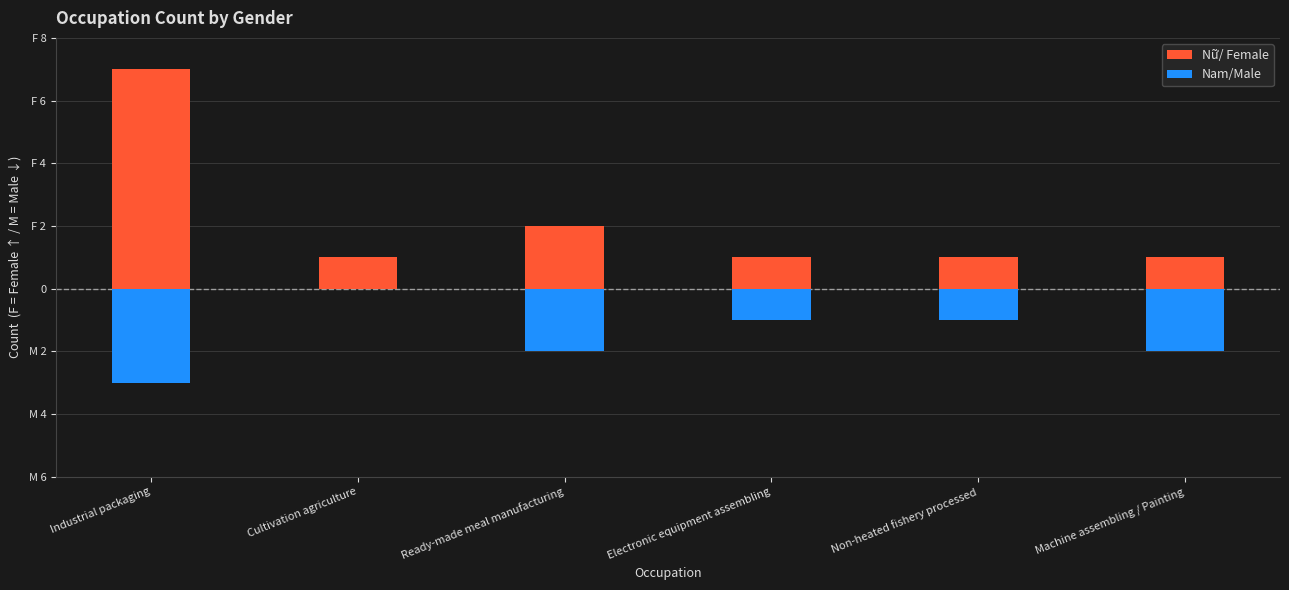

What is the total value across all series at Machine assembling / Painting?

-1